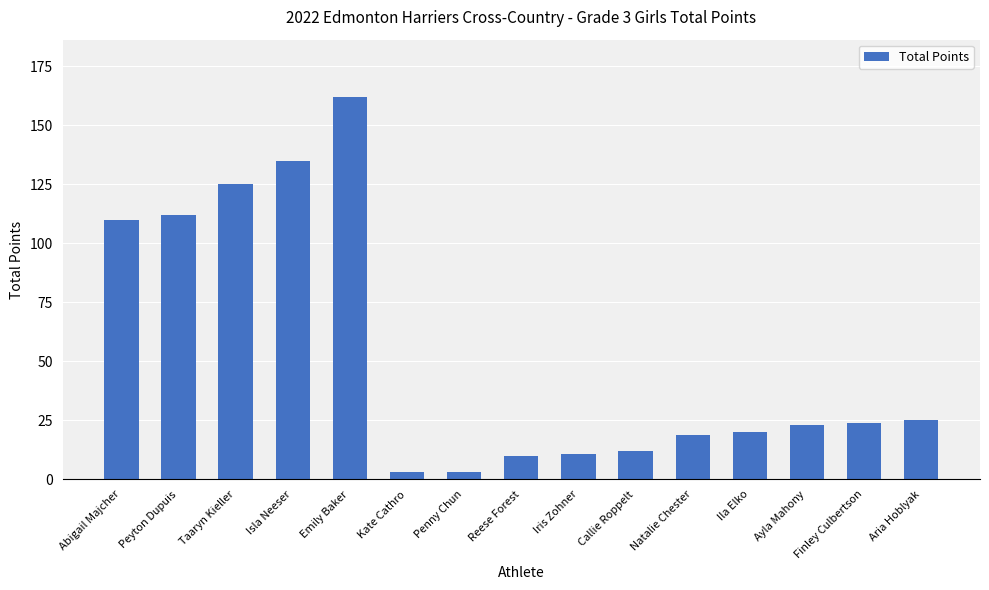

What is the difference between the values at Penny Chun and Iris Zohner?

8